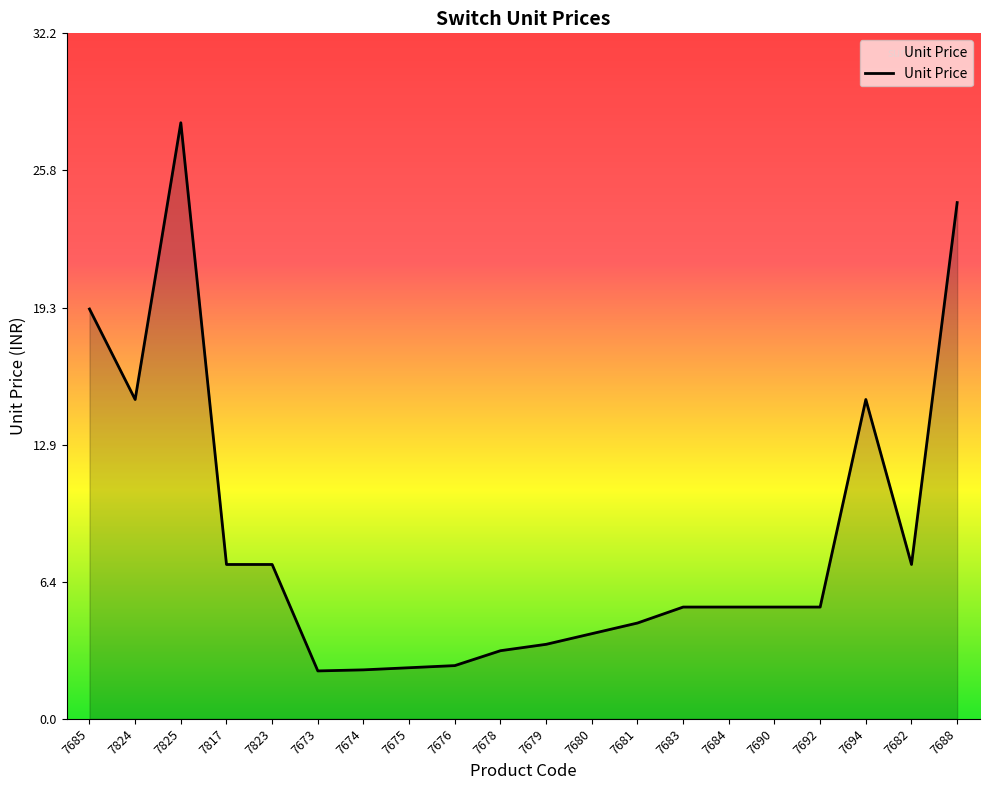

The chart shows a value of 3.5 at 7679. True or false?

True